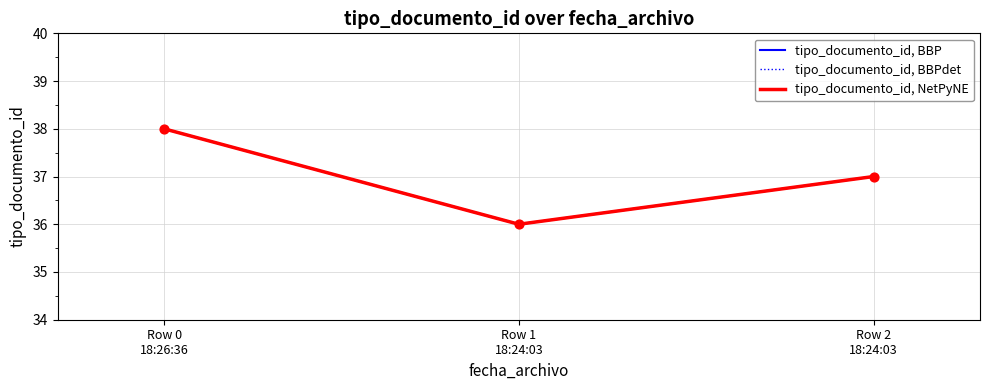

Does the chart have visible grid lines?

Yes